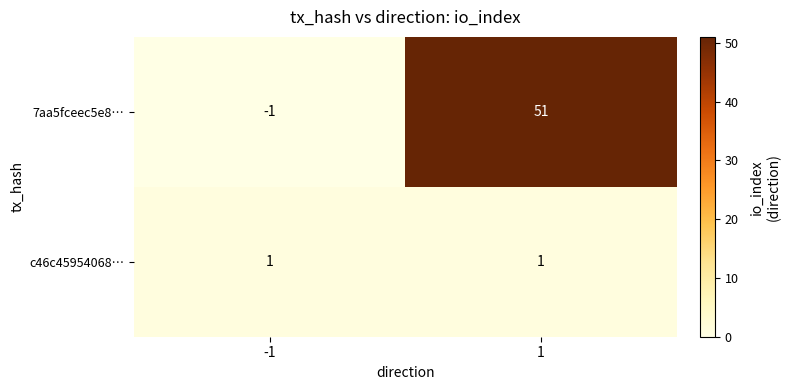

Rank the categories by 7aa5fceec5e8… value from highest to lowest.

1, -1